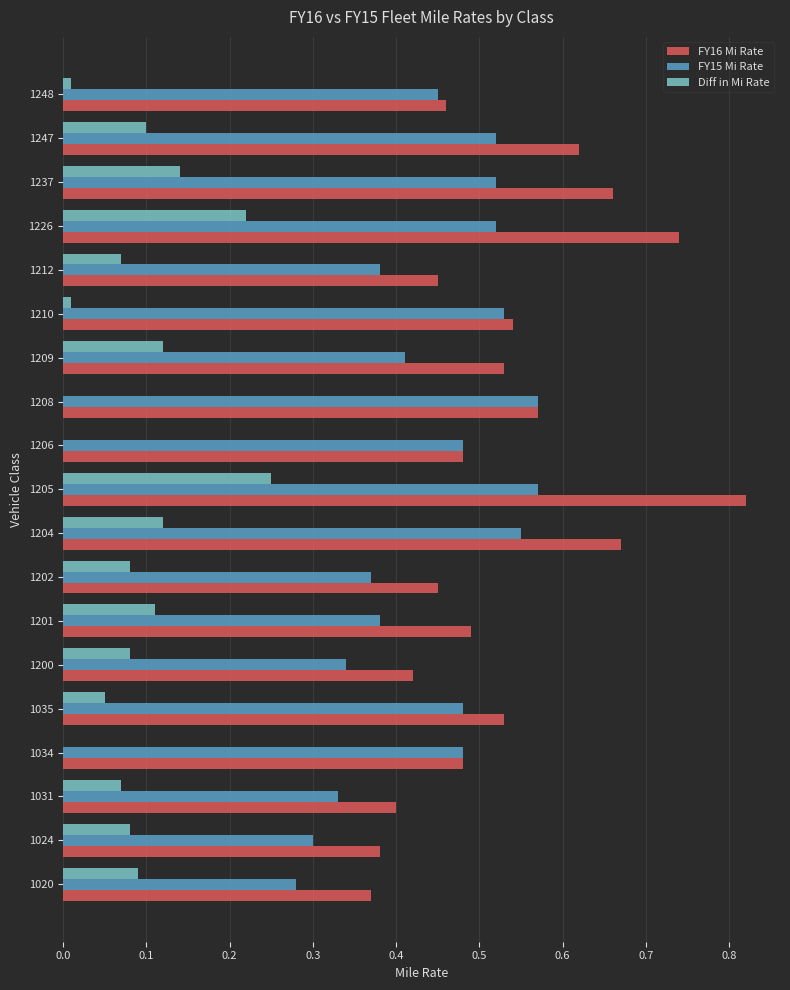

True or false: FY15 Mi Rate has a value of 0.4 at 1209.

True